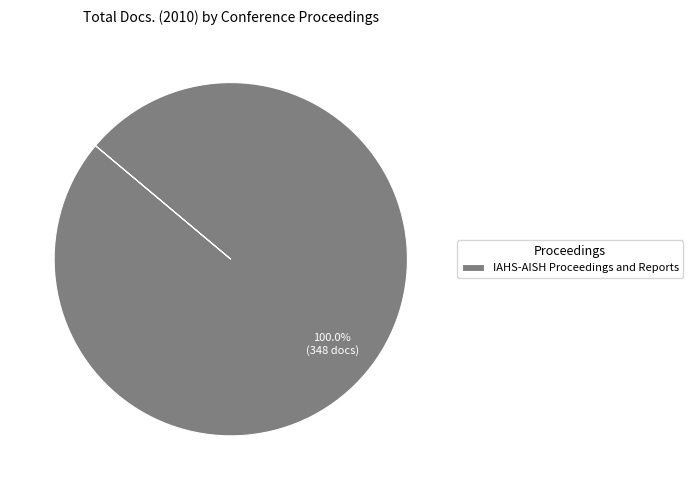

Does IAHS-AISH Proceedings and Reports represent more than half of the total?

Yes